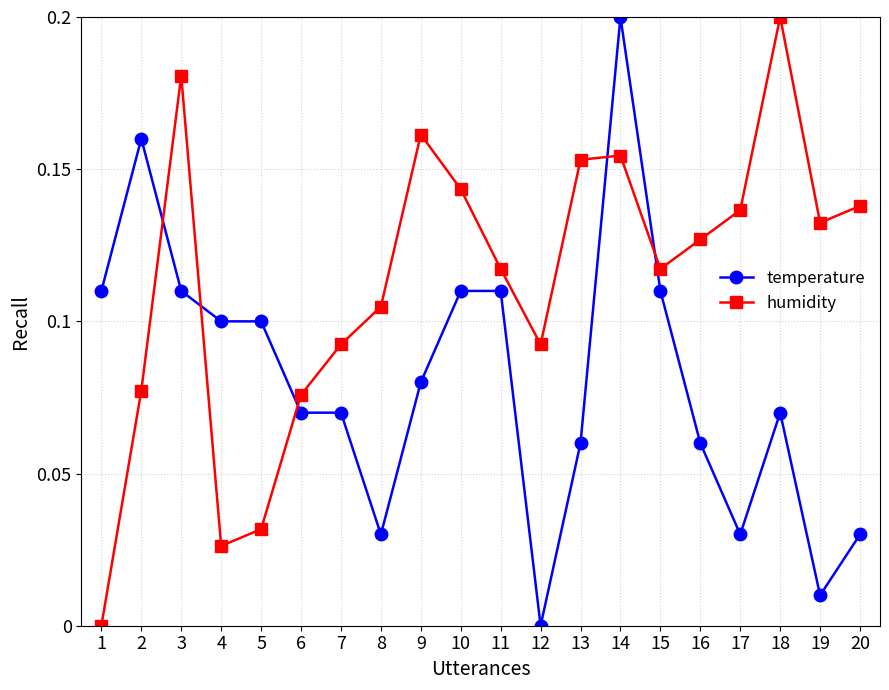

At which category is the sum across all series the highest?

14